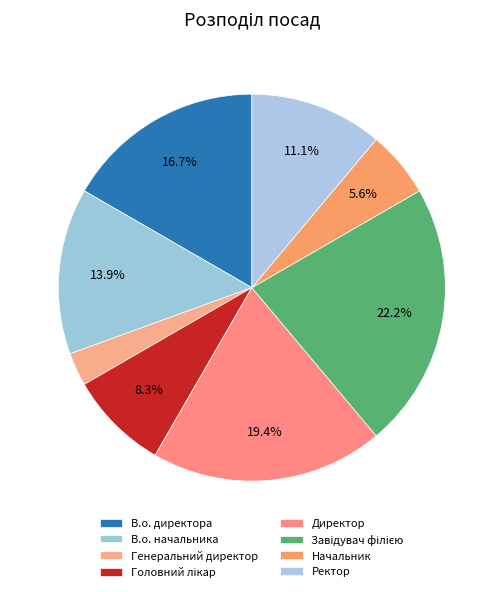

What is the smallest slice in the pie chart?

Генеральний директор